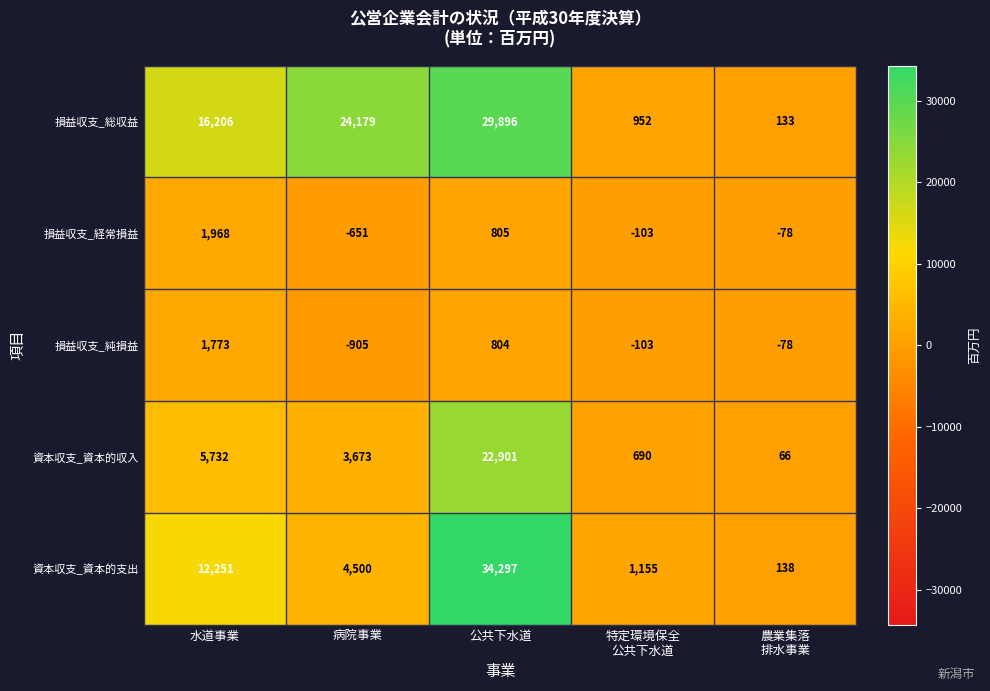

How many data points does each series have?

5